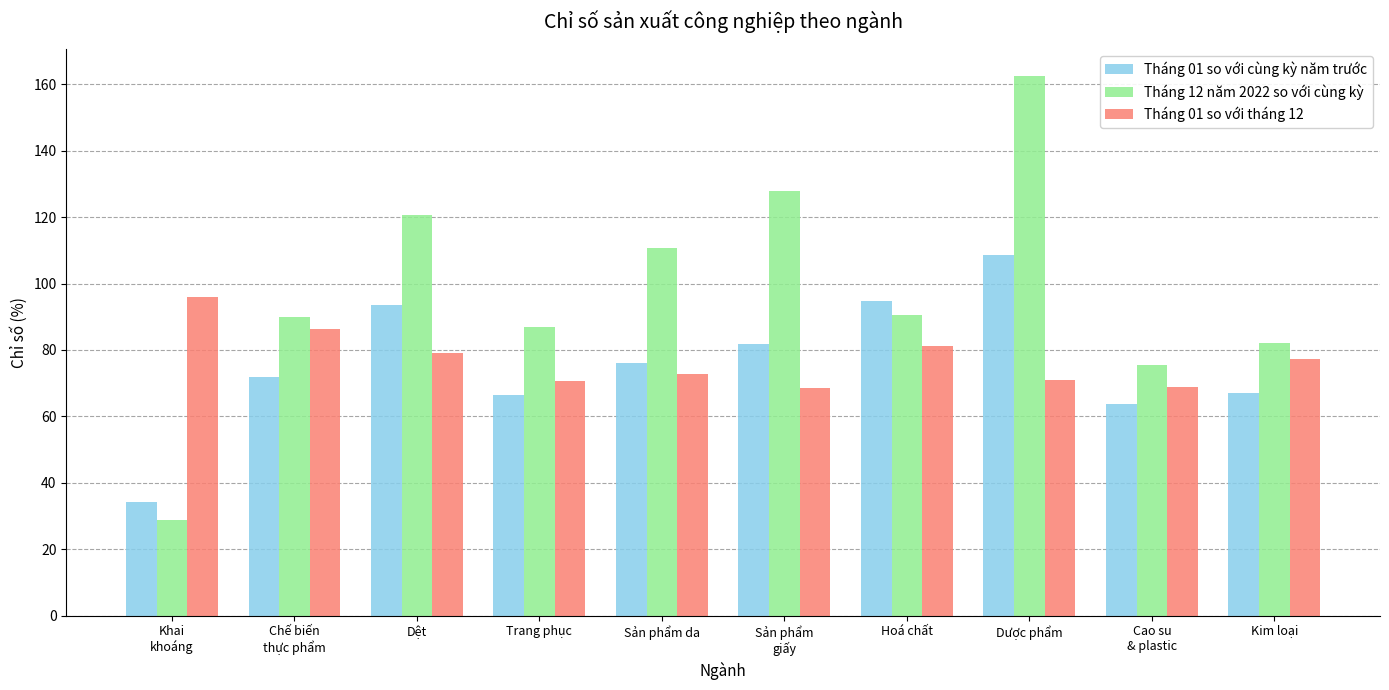

Which series has the largest range (max minus min)?

Tháng 12 năm 2022 so với cùng kỳ